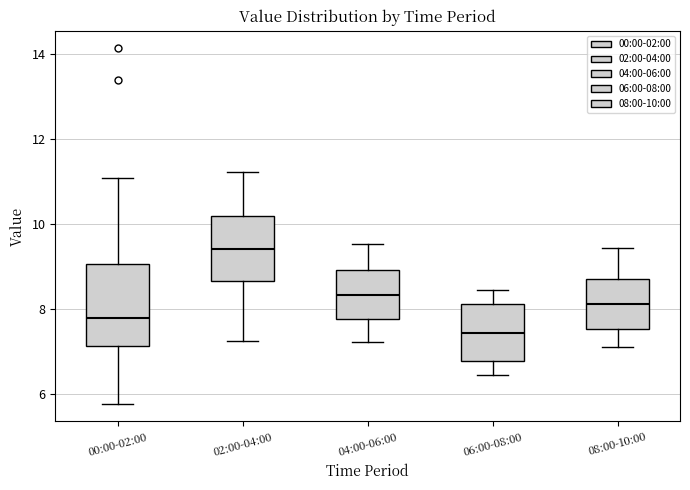

Which box is the tallest, from its lower edge to its upper edge?

00:00-02:00